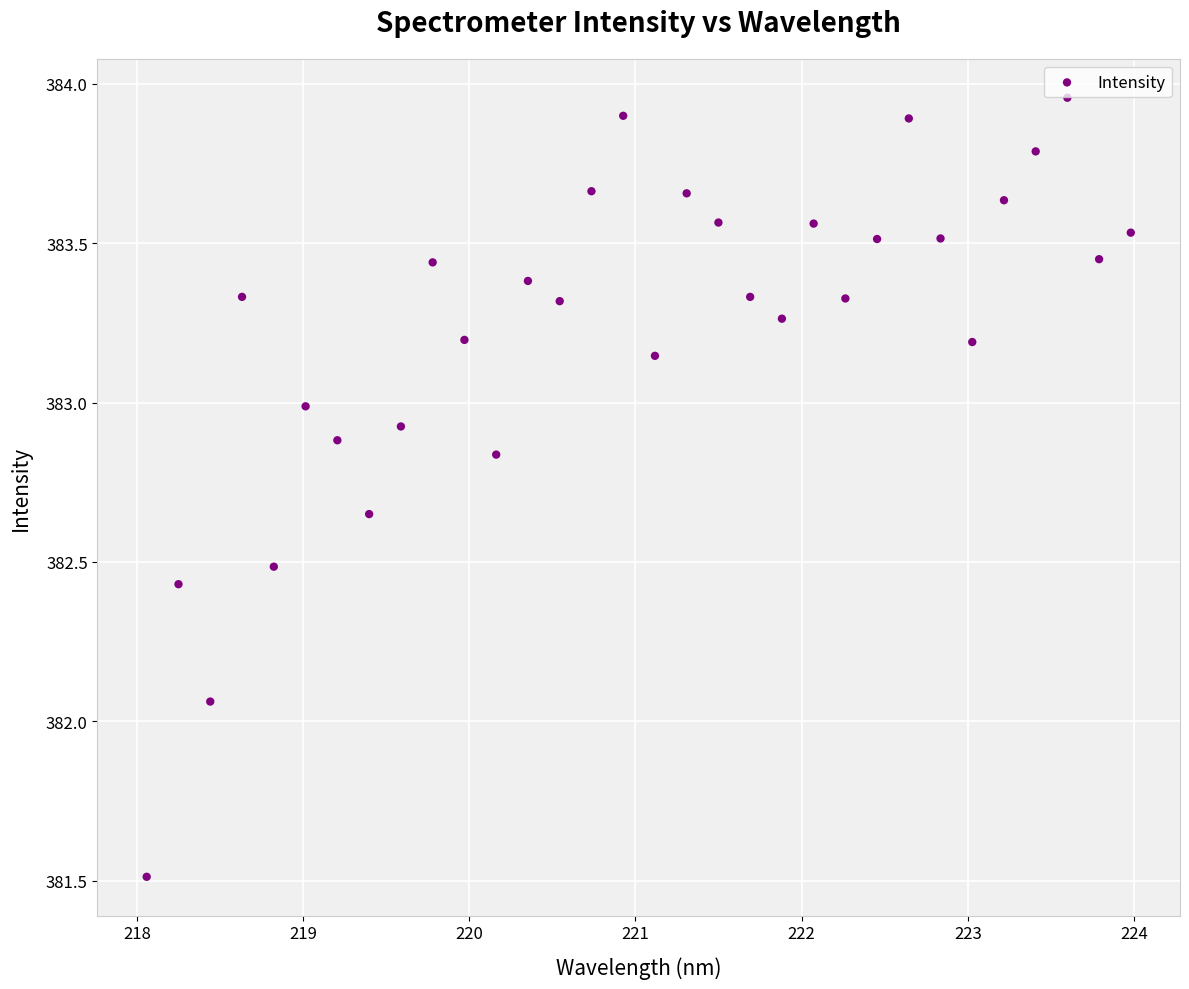

What is the range of X values (max minus min)?

5.9